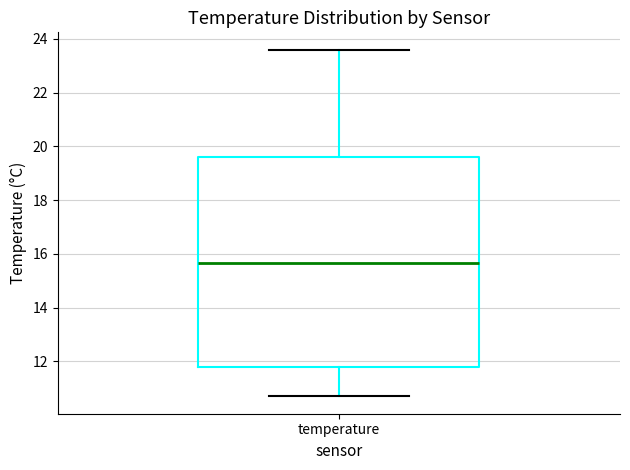

Where is the upper edge of the box for temperature on the y-axis? The values are not printed on the chart, so give them approximately, as read against the axis.

19.6